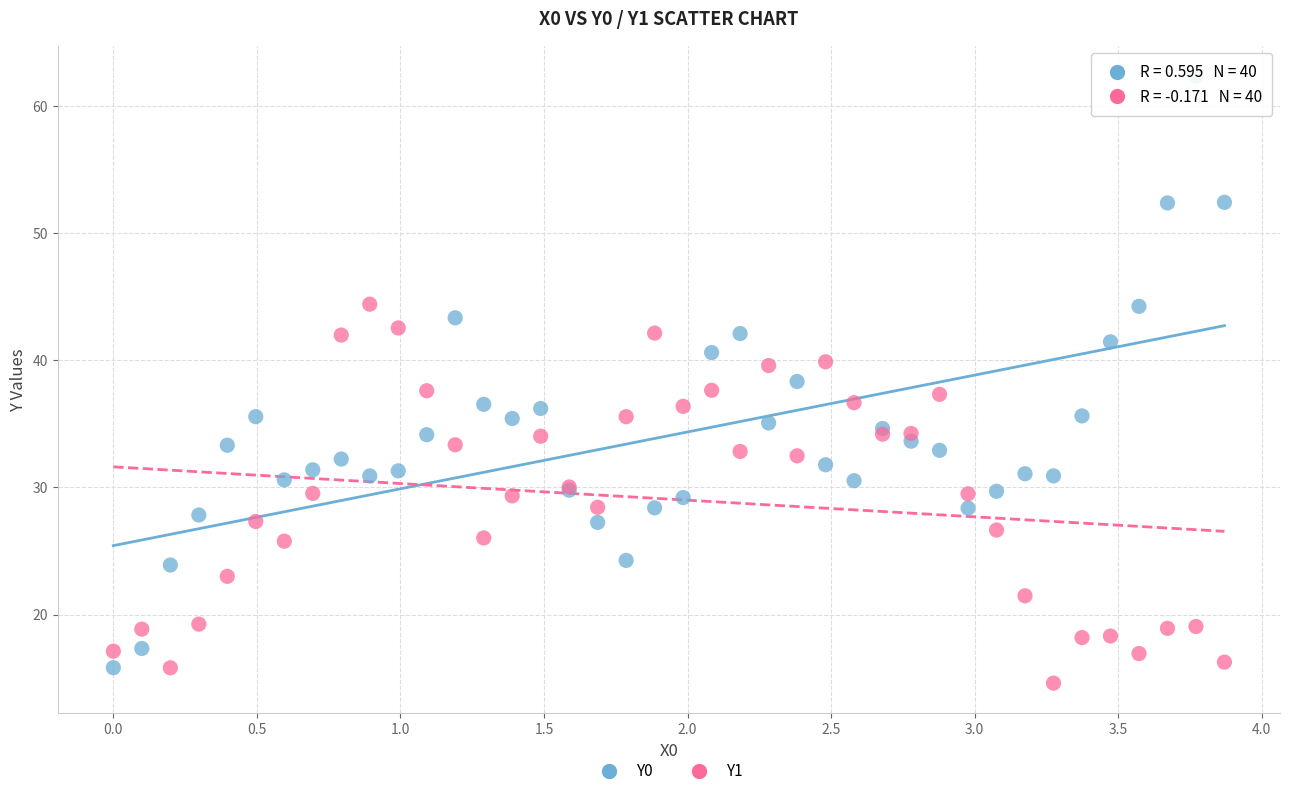

Which series contains the highest Y value?

Y0